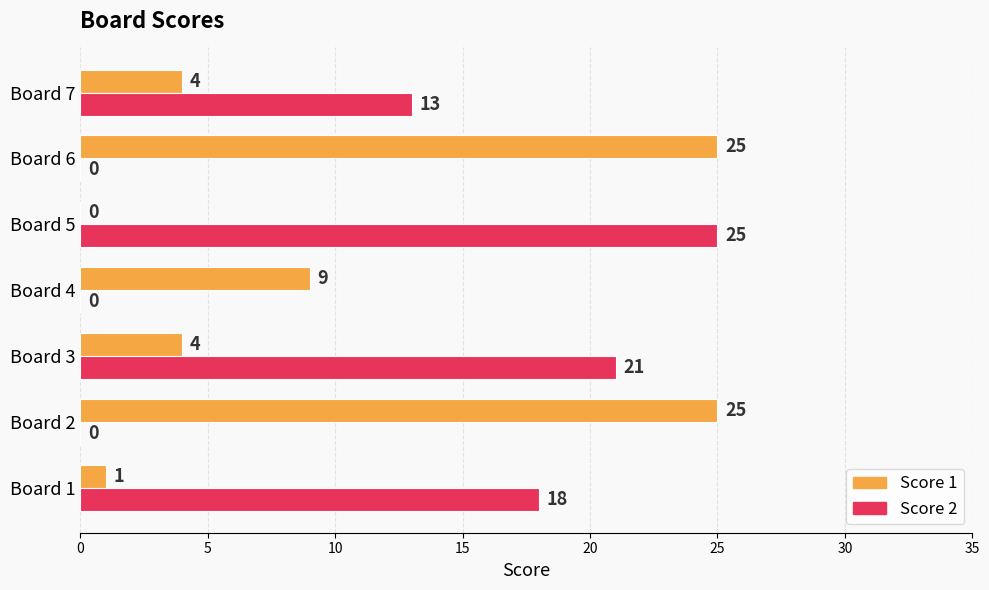

The Score 1 series shows 15 at Board 4. True or false?

False